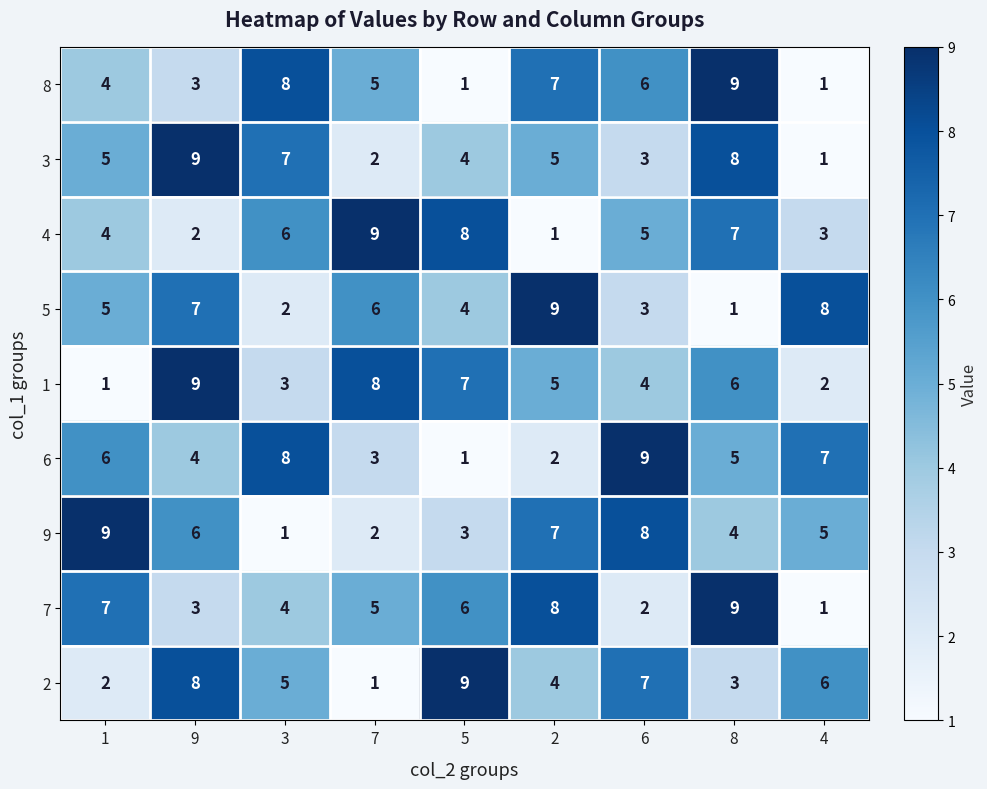

At which label is 8 closest to 5?

7